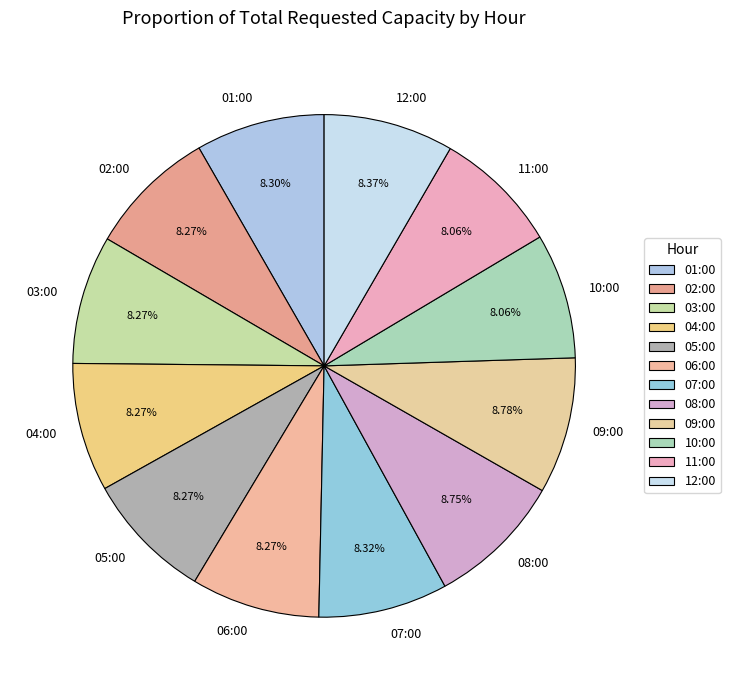

Is there a majority slice in this chart?

No